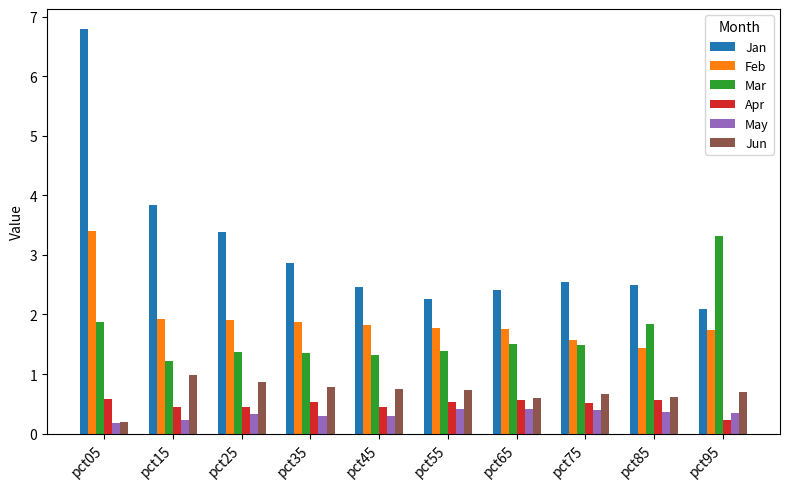

Which series has the largest total across all categories?

Jan